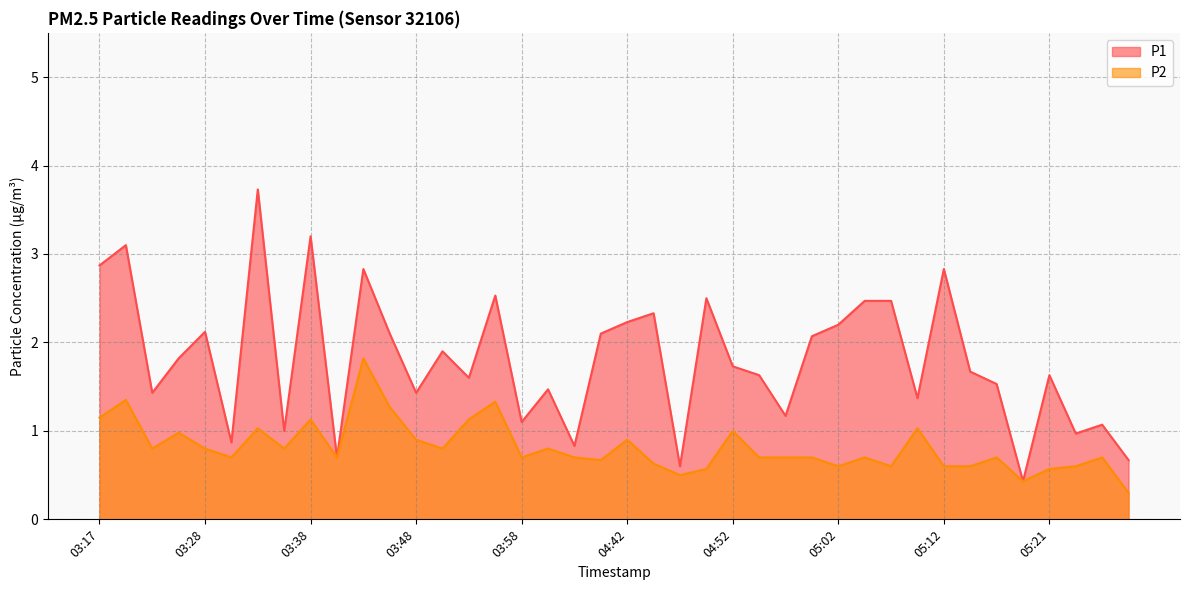

What are all the series names shown in the legend?

P1, P2